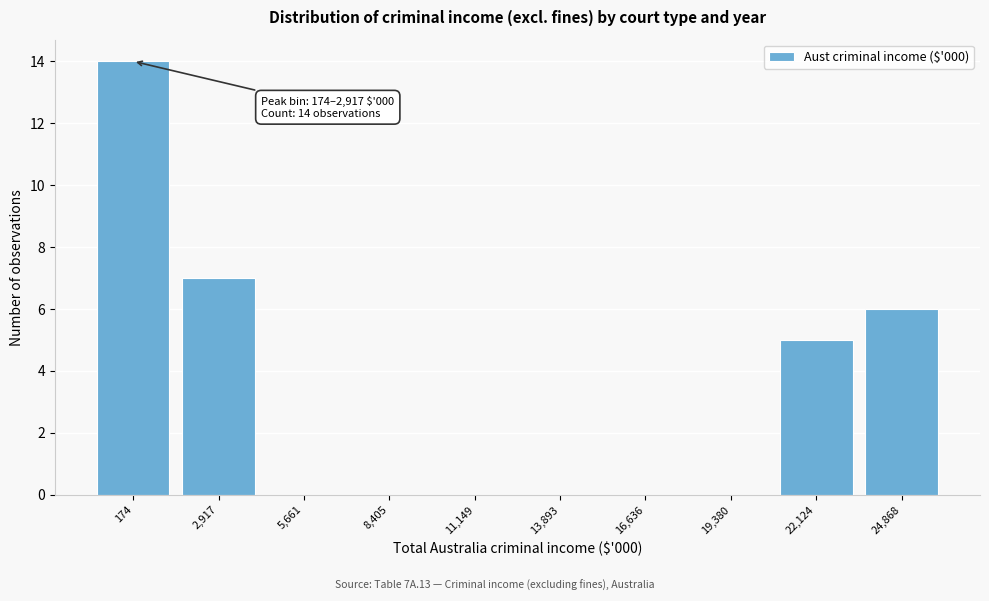

Reading right to left, list all the values displayed in this chart.

24,868=6	22,124=5	19,380=0	16,636=0	13,893=0	11,149=0	8,405=0	5,661=0	2,917=7	174=14